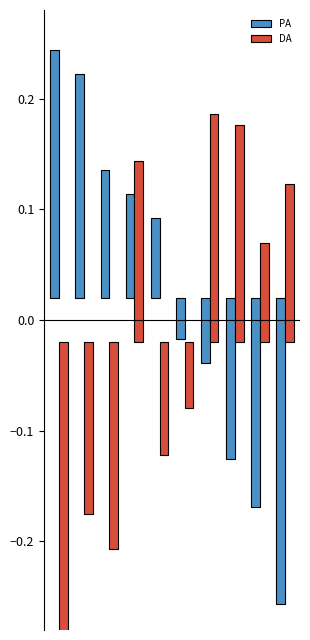

Which series has the largest total across all categories?

PA